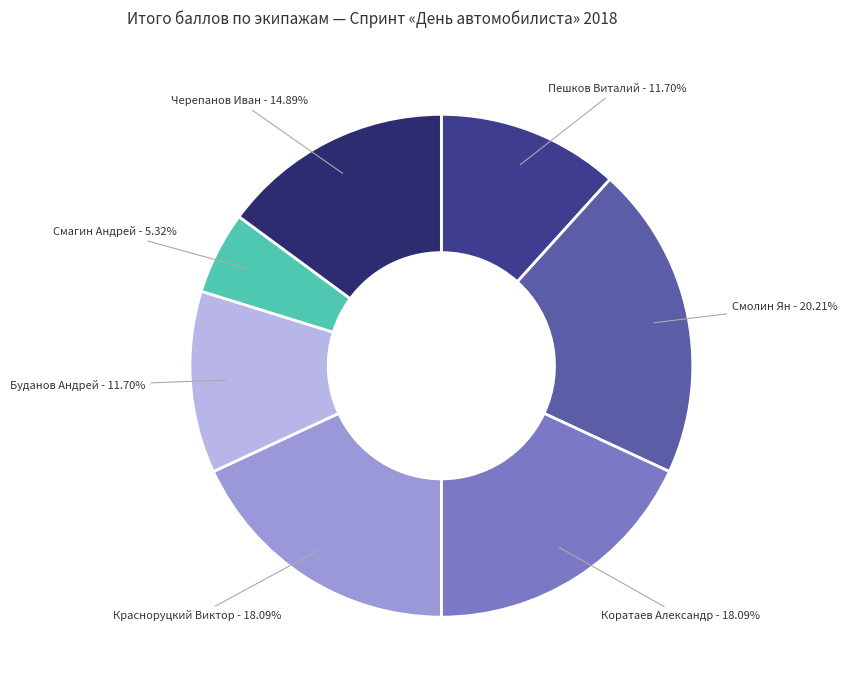

How many slices are in this pie chart?

7